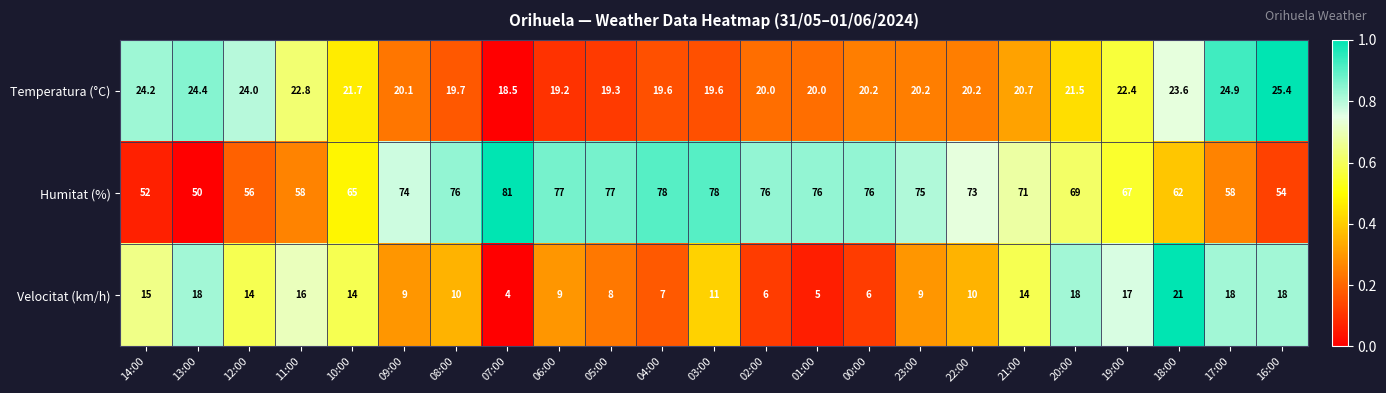

What is the lowest value of the Velocitat (km/h) series?

4.0